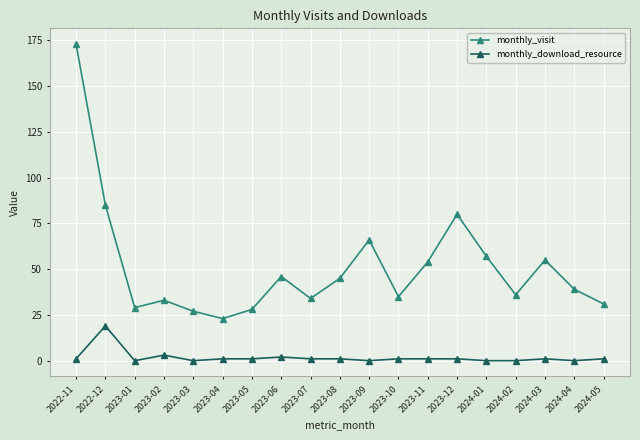

The value of monthly_visit at 2023-06 is 46. True or false?

True